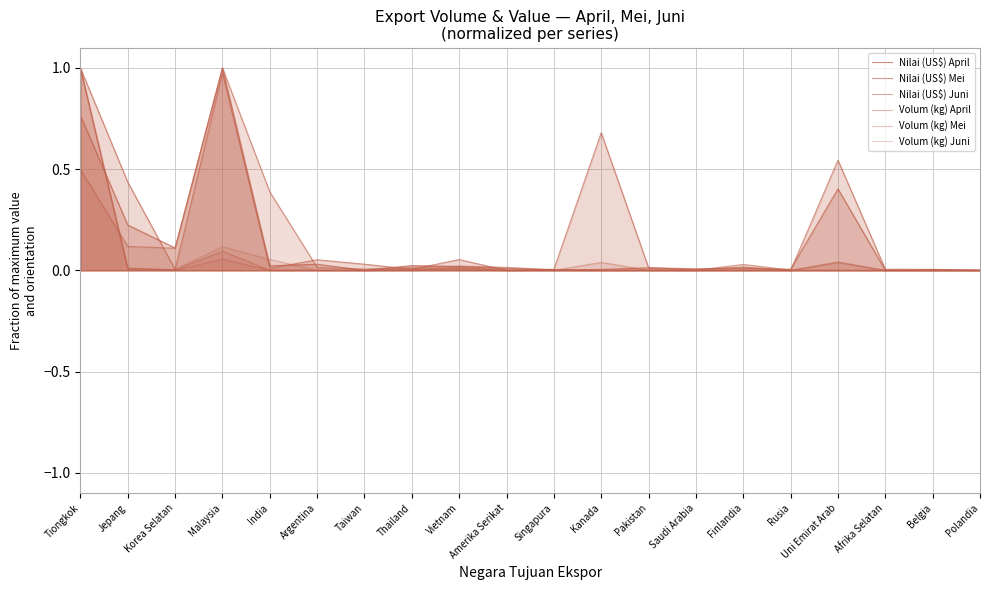

True or false: Nilai (US$) April has a value of 0.3 at Tiongkok.

False